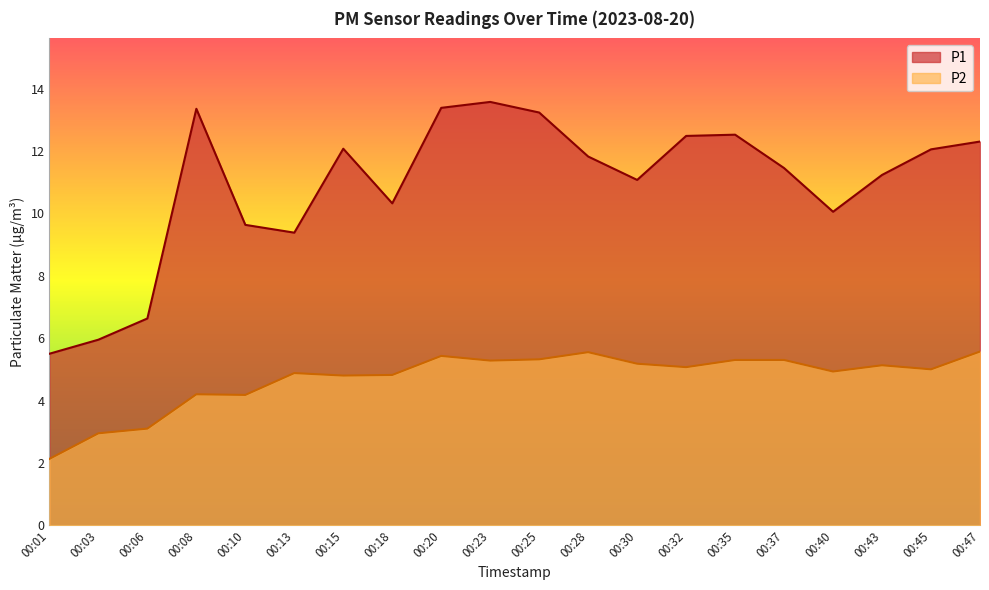

Is it true that P1 equals 12.5 at 00:35?

True